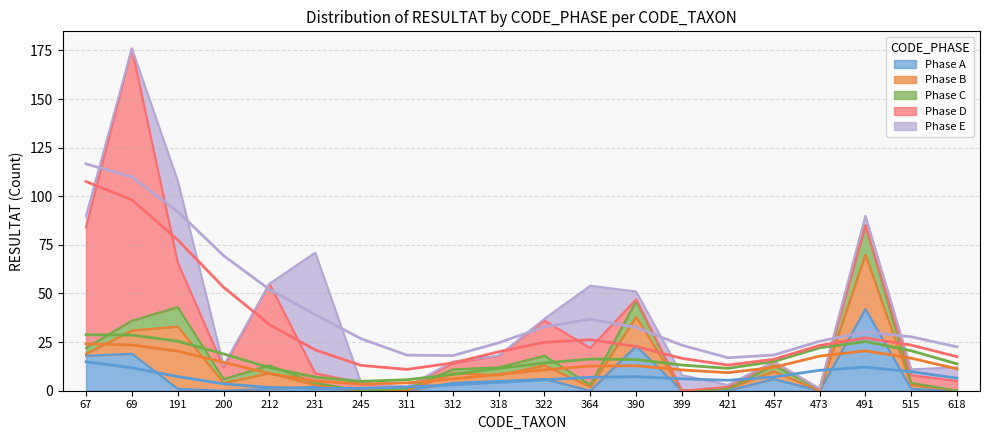

Which series has the largest range (max minus min)?

Phase D